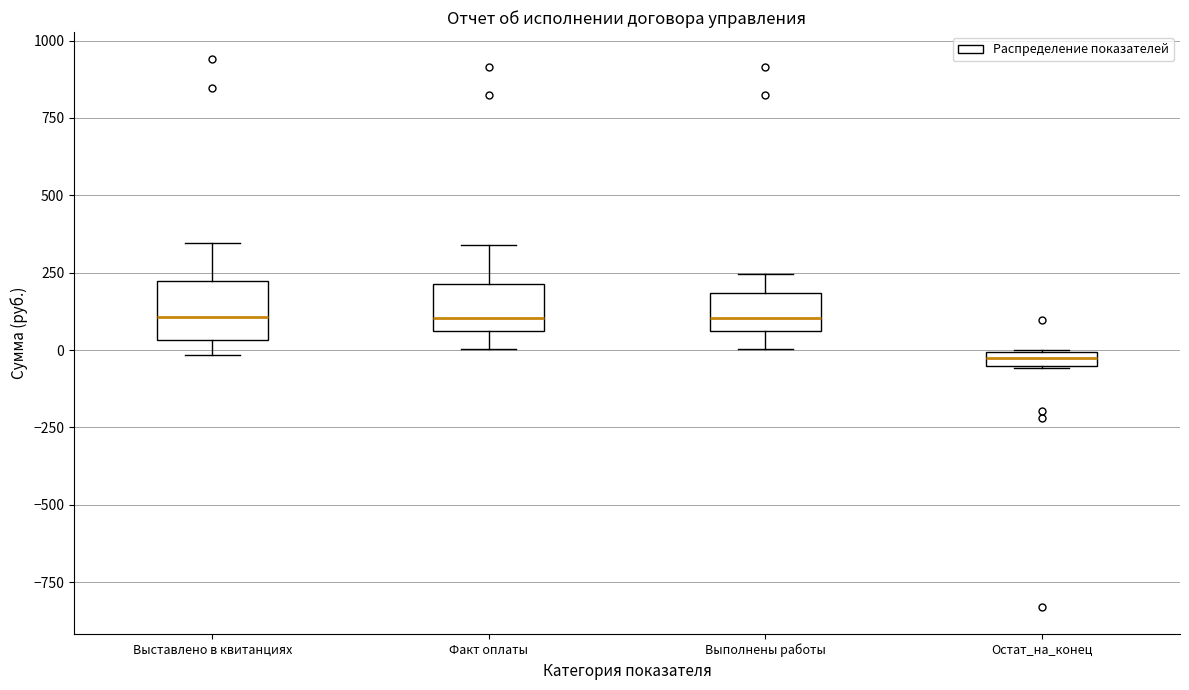

Which box's median line is the lowest?

Остат_на_конец